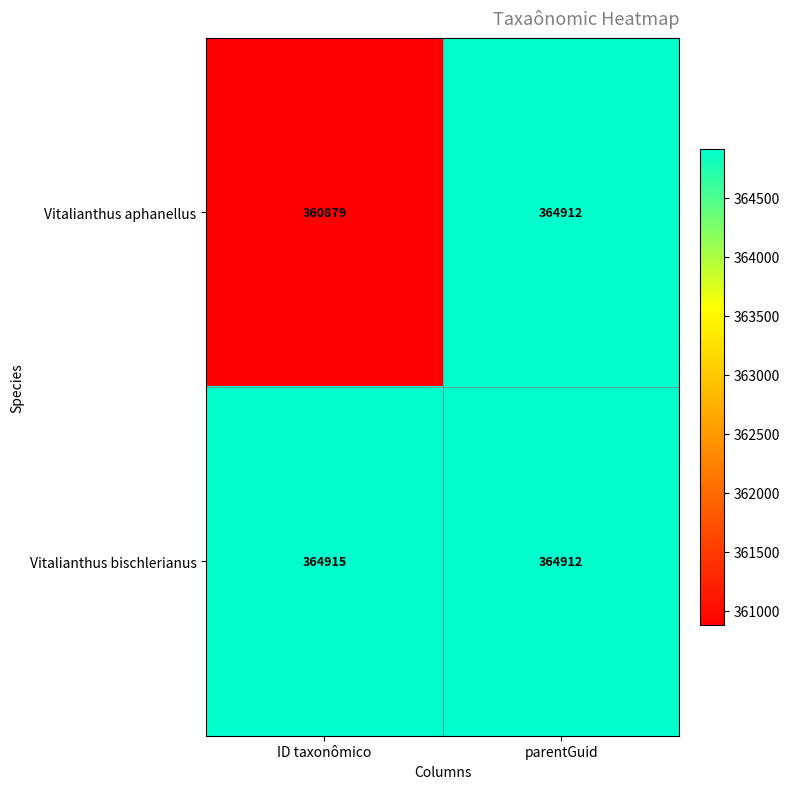

What is the total value across all series at ID taxonômico?

725794